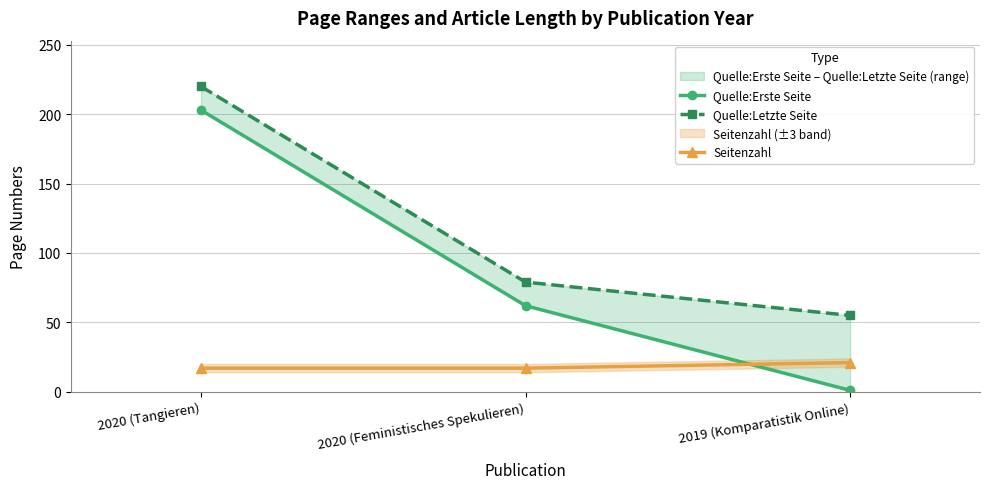

Is this an area chart (filled region under the line)?

No